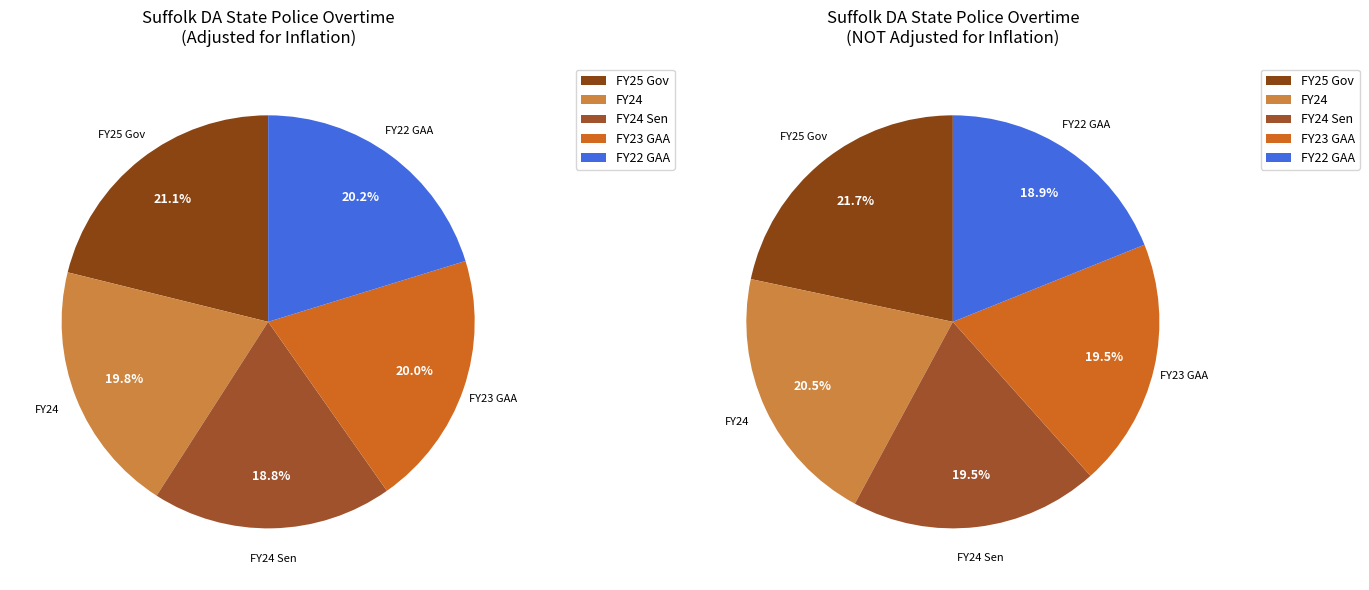

To the nearest percent, what is the average slice percentage?

20%